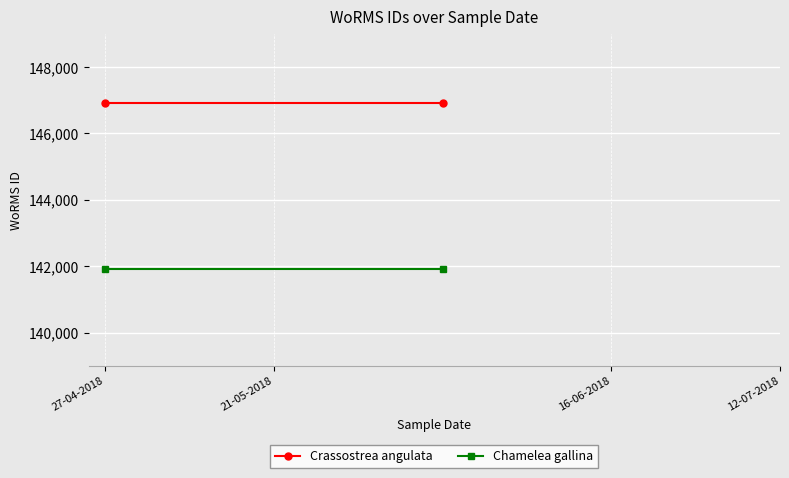

Is the value of Crassostrea angulata at 27-04-2018 greater than the value of Chamelea gallina at 21-05-2018?

Yes